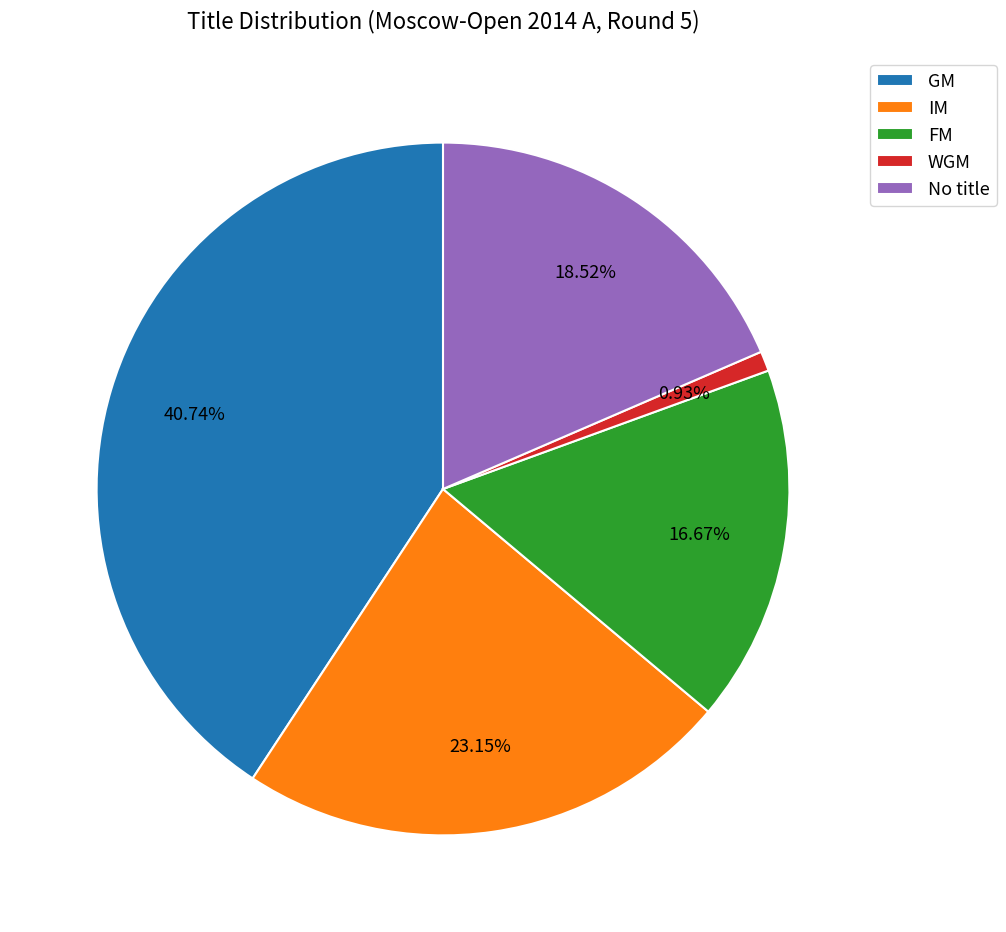

How many slices are in this pie chart?

5